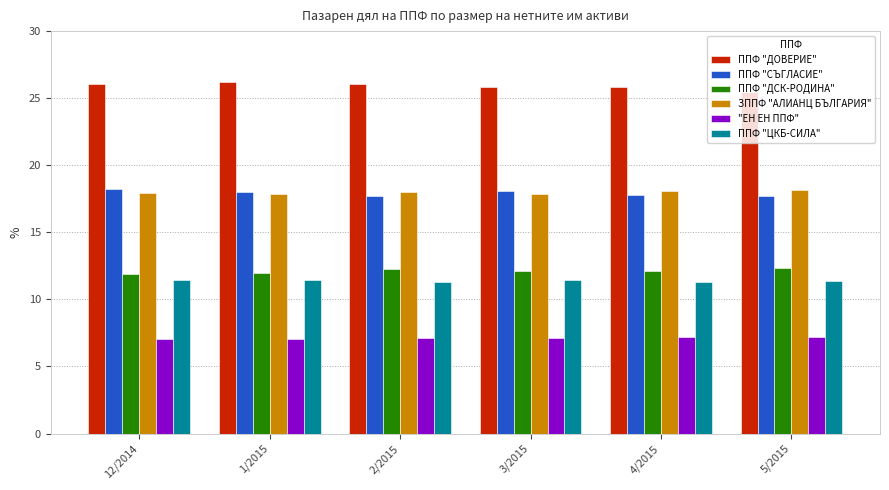

Rank the series at 12/2014 from lowest to highest value.

"ЕН ЕН ППФ", ППФ "ЦКБ-СИЛА", ППФ "ДСК-РОДИНА", ЗППФ "АЛИАНЦ БЪЛГАРИЯ", ППФ "СЪГЛАСИЕ", ППФ "ДОВЕРИЕ"